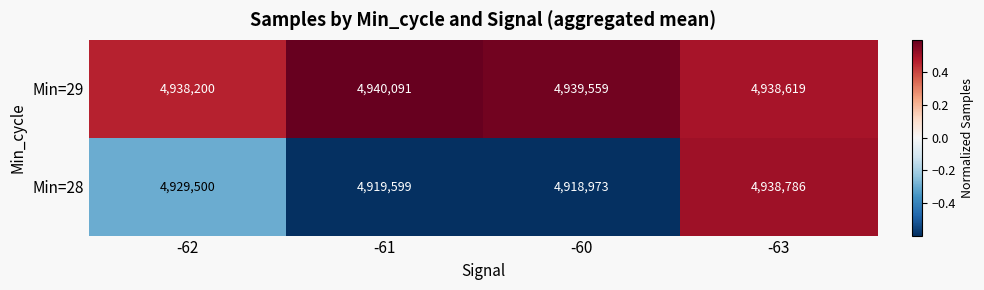

Reading left to right, list all the values displayed in this chart.

Min=29: 4938200	4940091	4939559	4938619
Min=28: 4929500	4919599	4918973	4938786